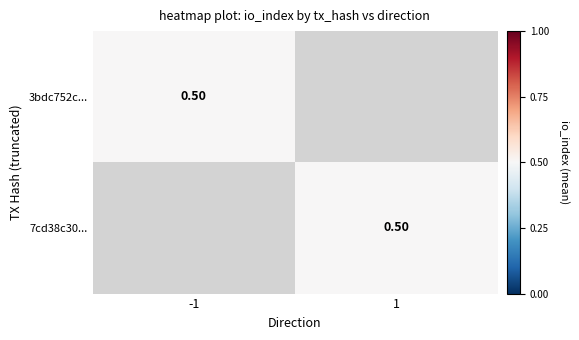

True or false: 3bdc752c73db59cb85aea9bc73de086f75e1dee has a value of 0.3 at 1.

False